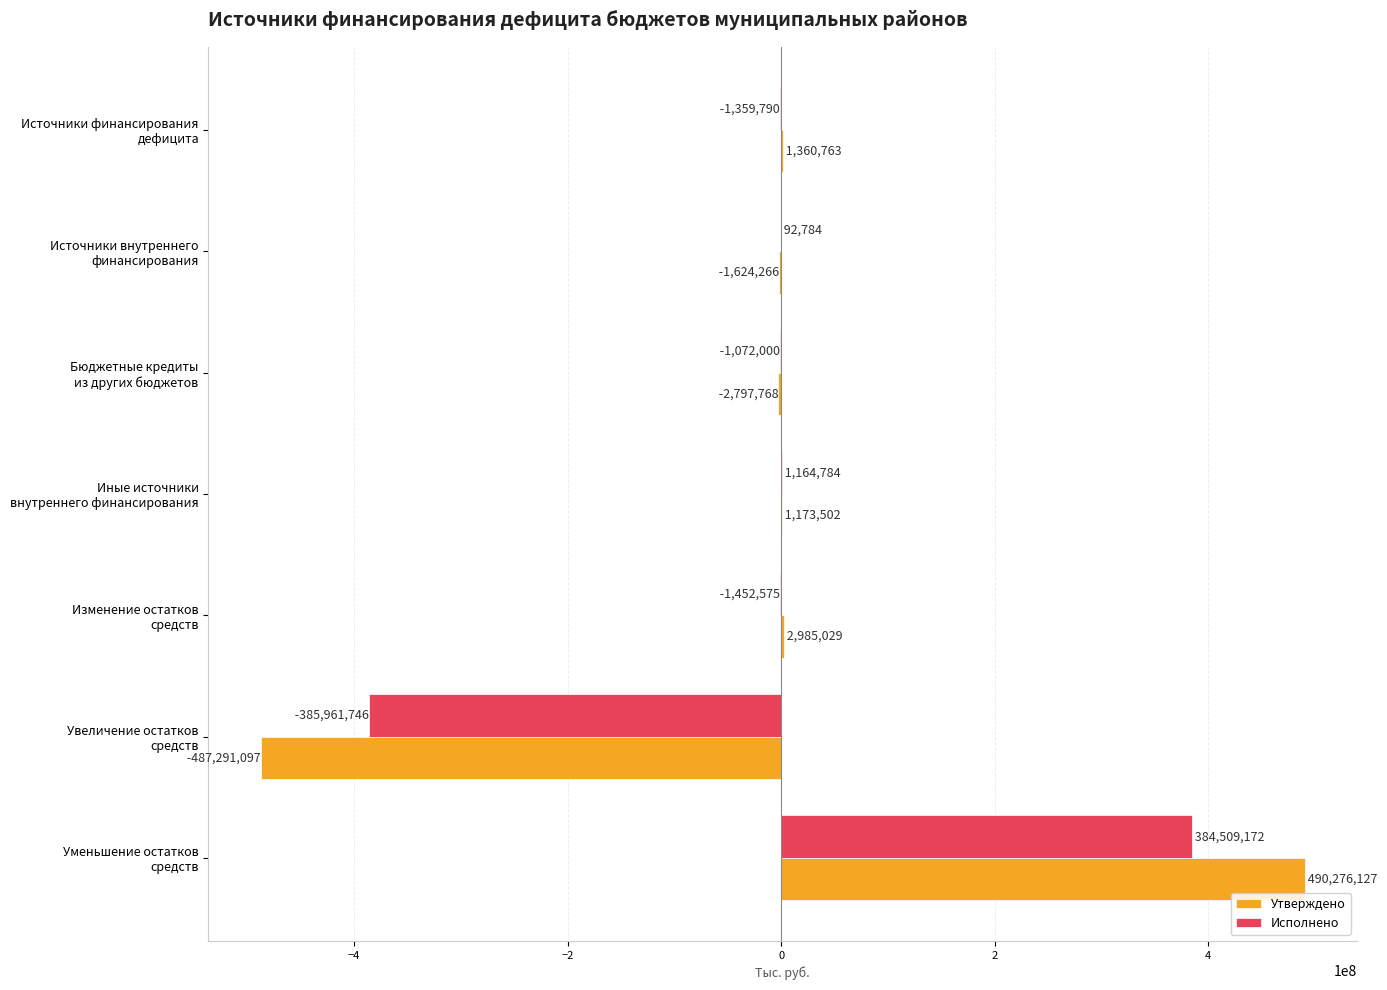

At which category is the sum across all series the highest?

Уменьшение остатков
средств